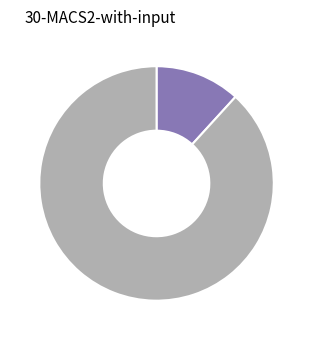

Is there any slice that represents more than half of the pie?

Yes